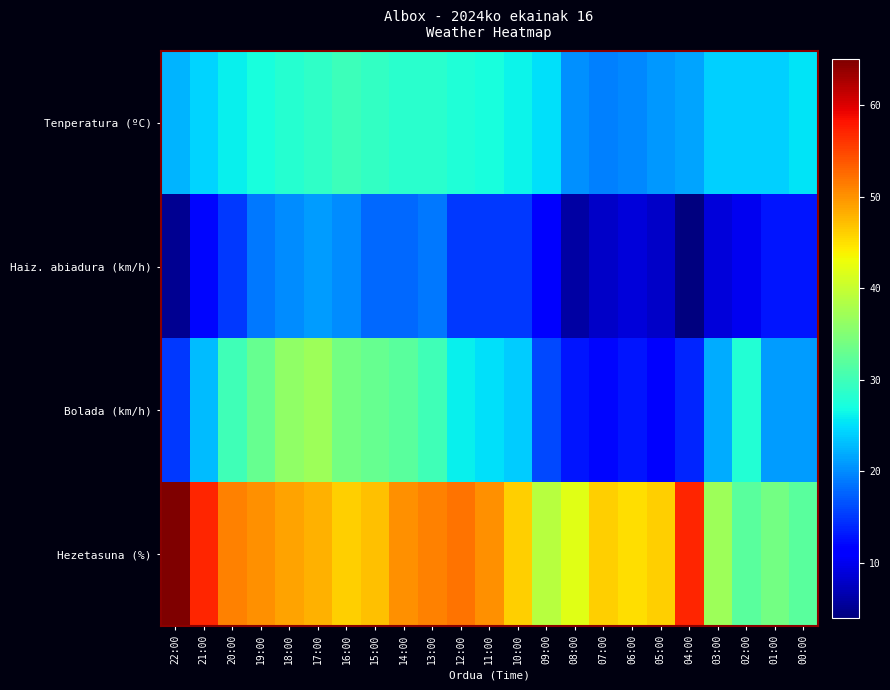

At how many categories does at least one series exceed 47?

11